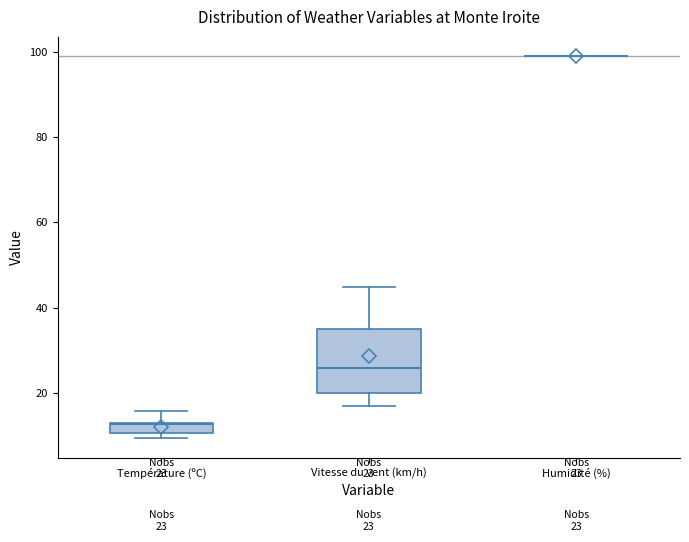

Which box is the tallest, from its lower edge to its upper edge?

Vitesse du vent (km/h)